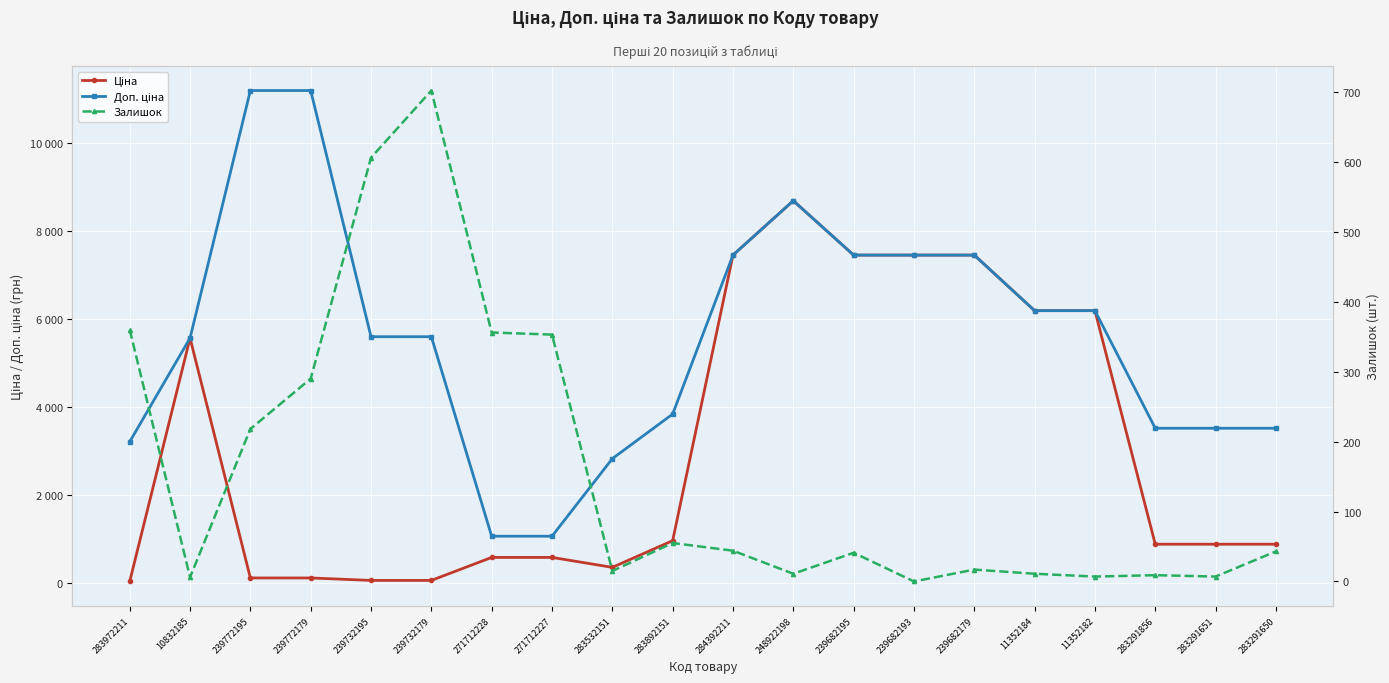

What position from the left is 283291651?

19